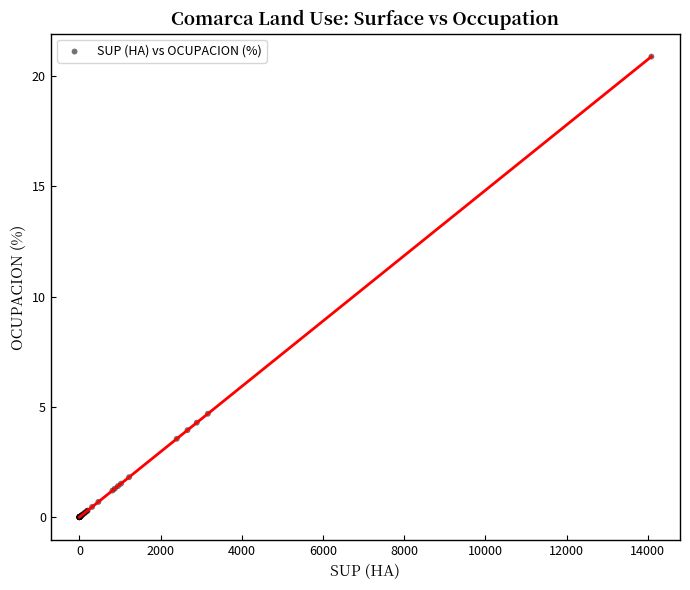

What Y value in the scatter plot is closest to 10?

4.7